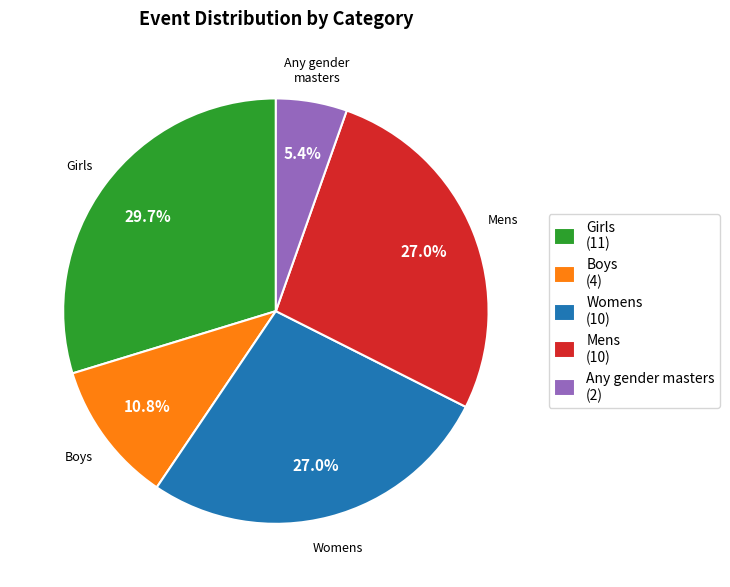

How many segments does this pie chart have?

5